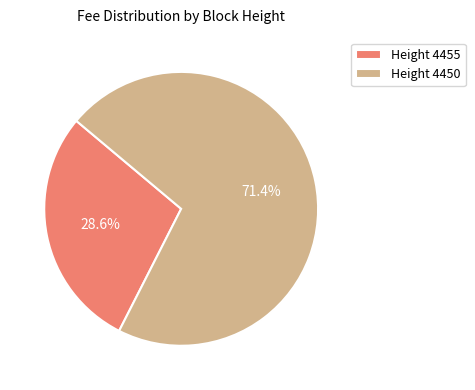

Approximately how many times larger is the value at Height 4450 compared to Height 4455?

2.5